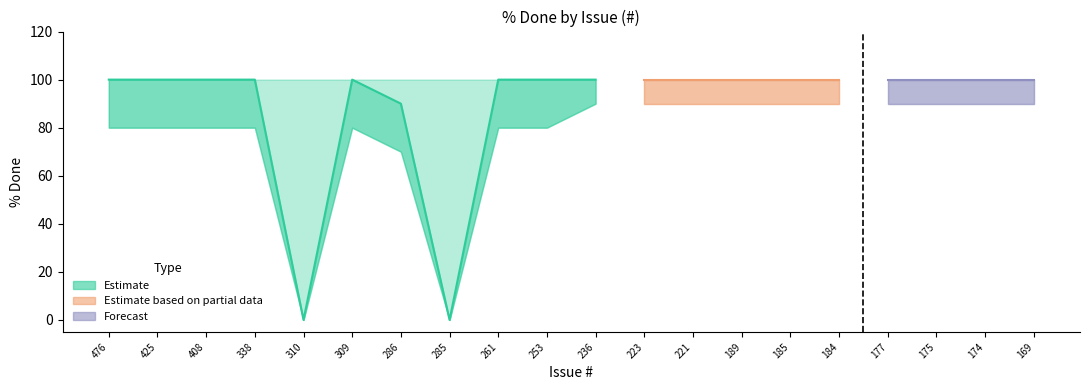

How many lines are shown in the chart?

3